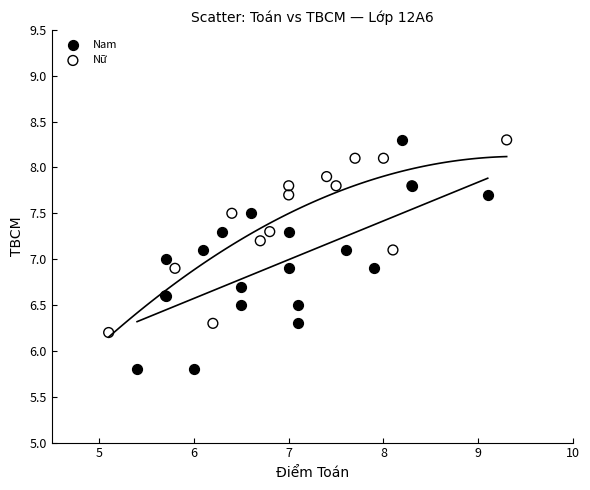

Which series has the largest Y range (max minus min)?

Nam